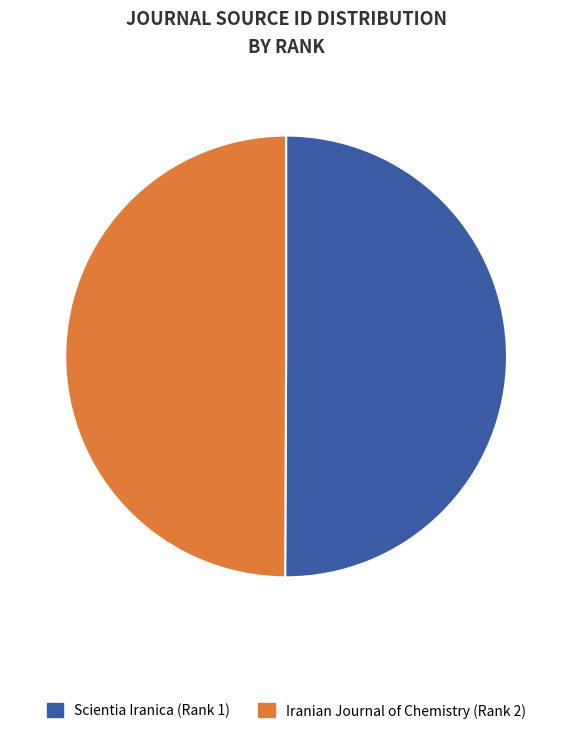

What is the ratio of the value at Iranian Journal of Chemistry (Rank 2) to the value at Scientia Iranica (Rank 1)?

1.0